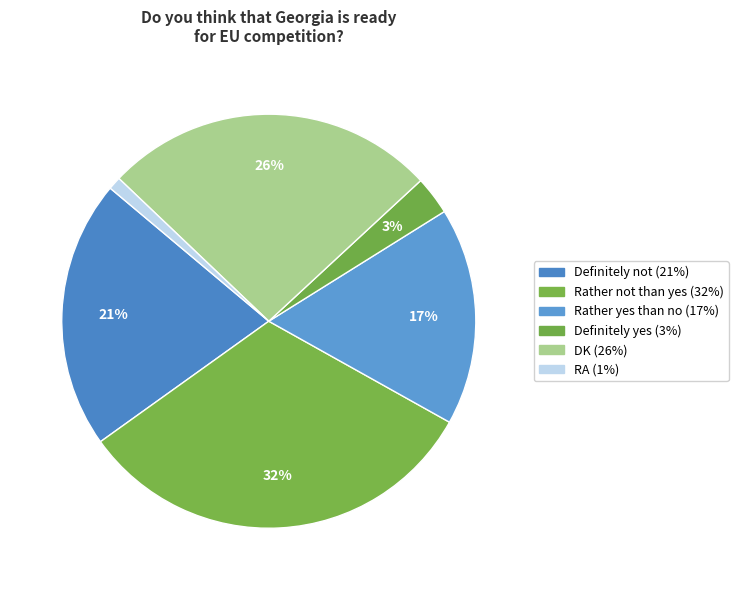

Does Definitely not represent more than half of the total?

No